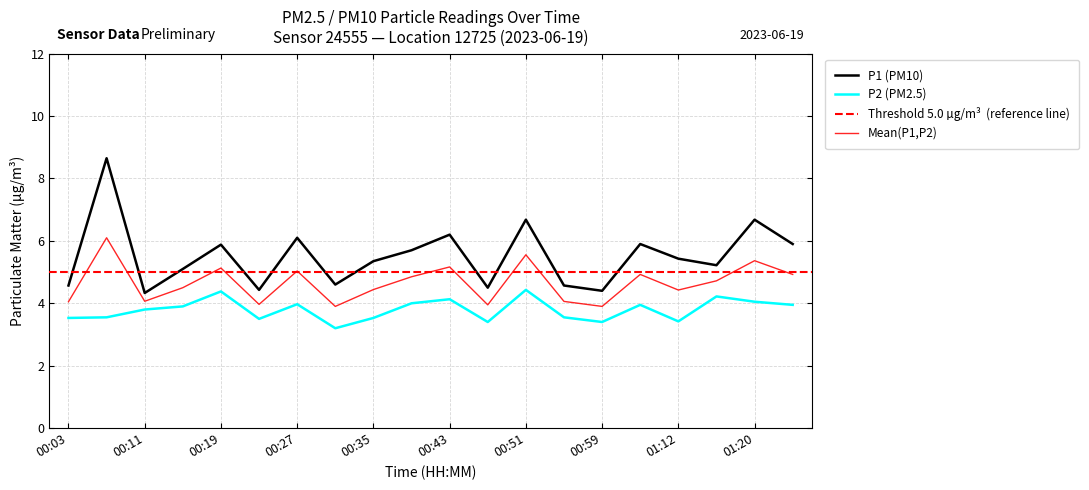

Reading left to right, list all the values displayed in this chart.

P1: 4.6	8.7	4.3	5.1	5.9	4.4	6.1	4.6	5.3	5.7	6.2	4.5	6.7	4.6	4.4	5.9	5.4	5.2	6.7	5.9
P2: 3.5	3.5	3.8	3.9	4.4	3.5	4.0	3.2	3.5	4.0	4.1	3.4	4.4	3.5	3.4	4.0	3.4	4.2	4.0	4.0